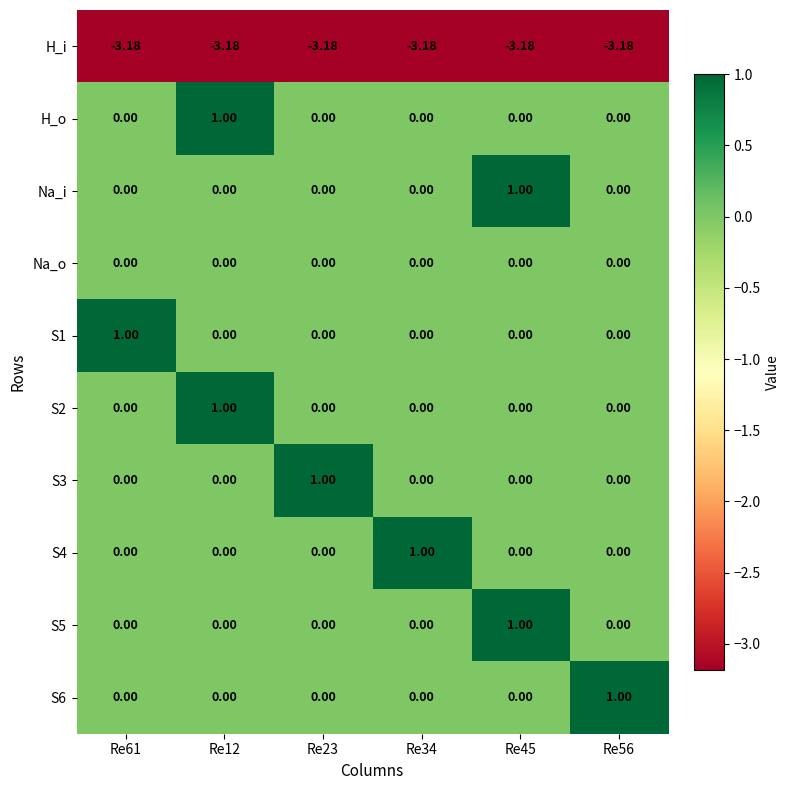

At which category is the sum across all series the highest?

Re12